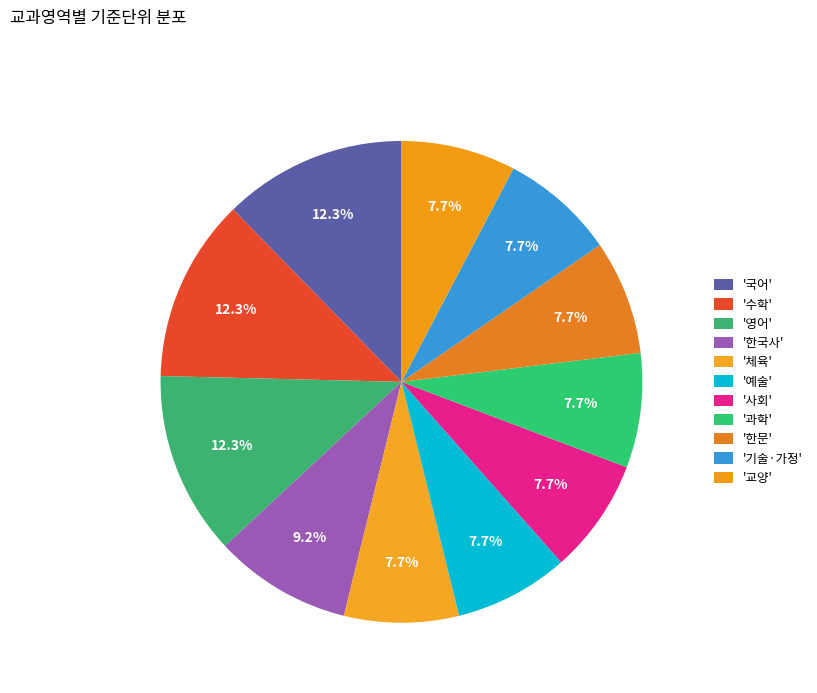

How many slices are in this pie chart?

11